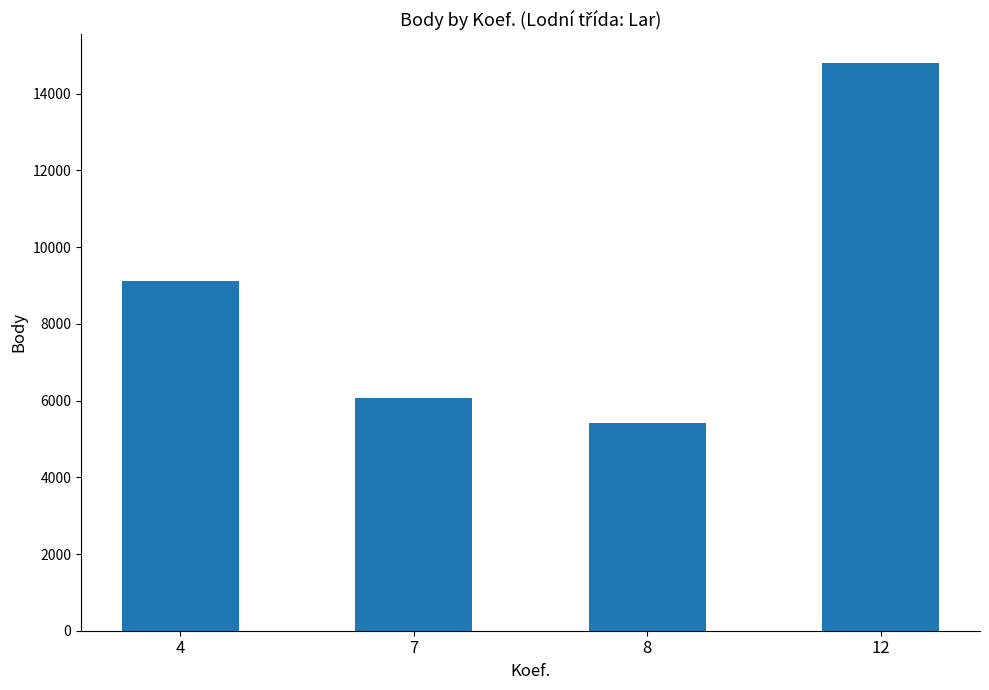

Which has a higher value, 8 or 12?

12